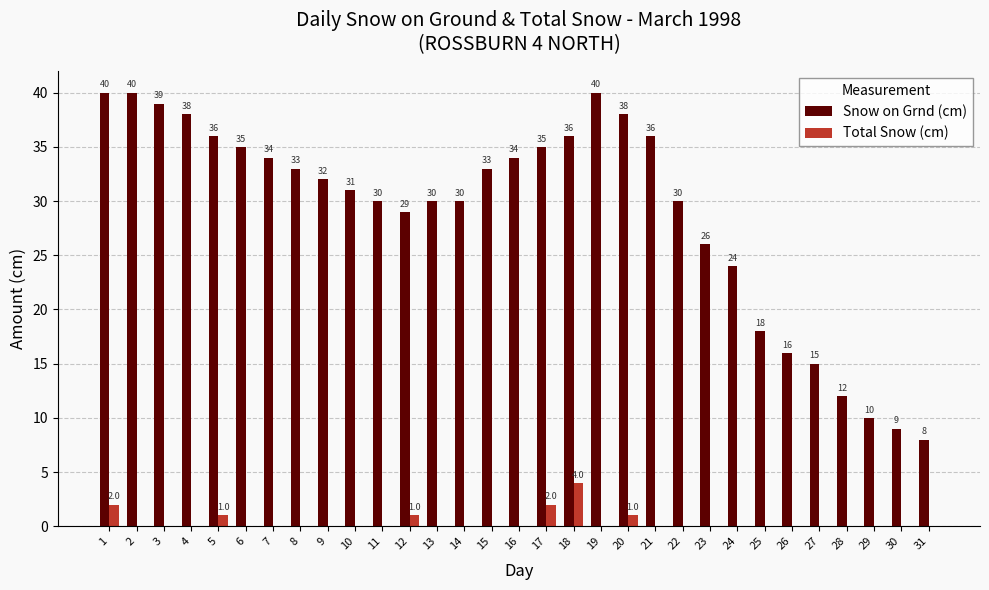

Reading left to right, extract all data points from this chart.

Snow on Grnd (cm): 1=40	2=40	3=39	4=38	5=36	6=35	7=34	8=33	9=32	10=31	11=30	12=29	13=30	14=30	15=33	16=34	17=35	18=36	19=40	20=38	21=36	22=30	23=26	24=24	25=18	26=16	27=15	28=12	29=10	30=9	31=8
Total Snow (cm): 1=2	2=0	3=0	4=0	5=1	6=0	7=0	8=0	9=0	10=0	11=0	12=1	13=0	14=0	15=0	16=0	17=2	18=4	19=0	20=1	21=0	22=0	23=0	24=0	25=0	26=0	27=0	28=0	29=0	30=0	31=0